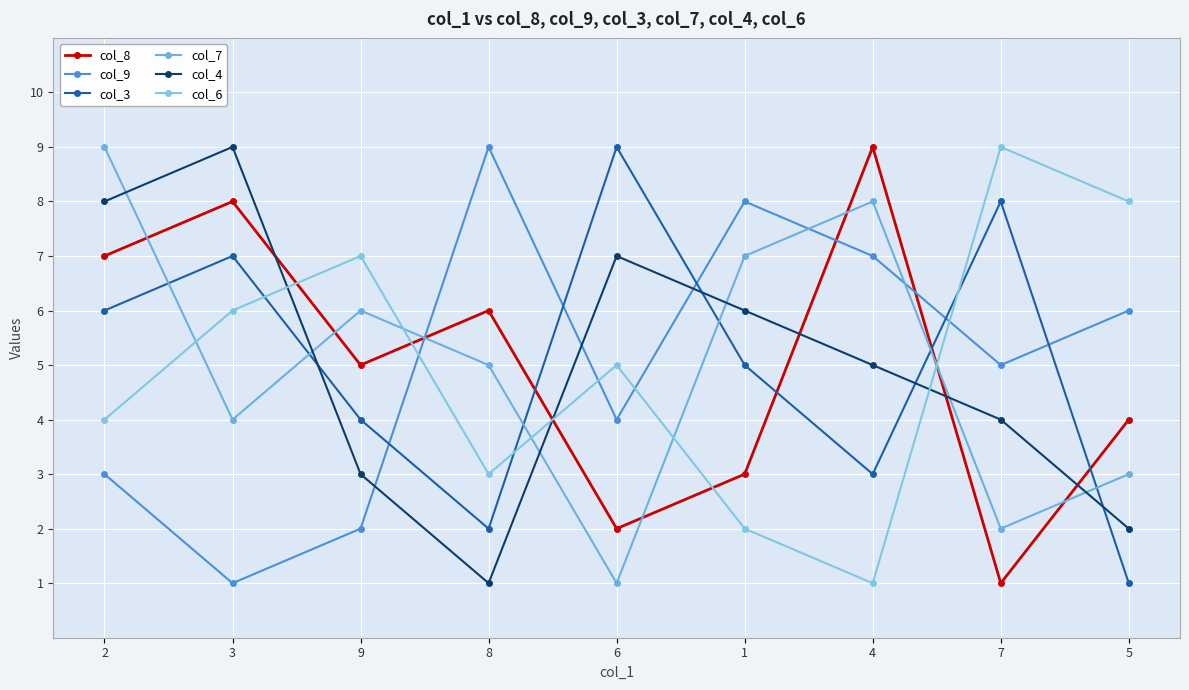

How many interior local peaks does the col_8 series have?

3